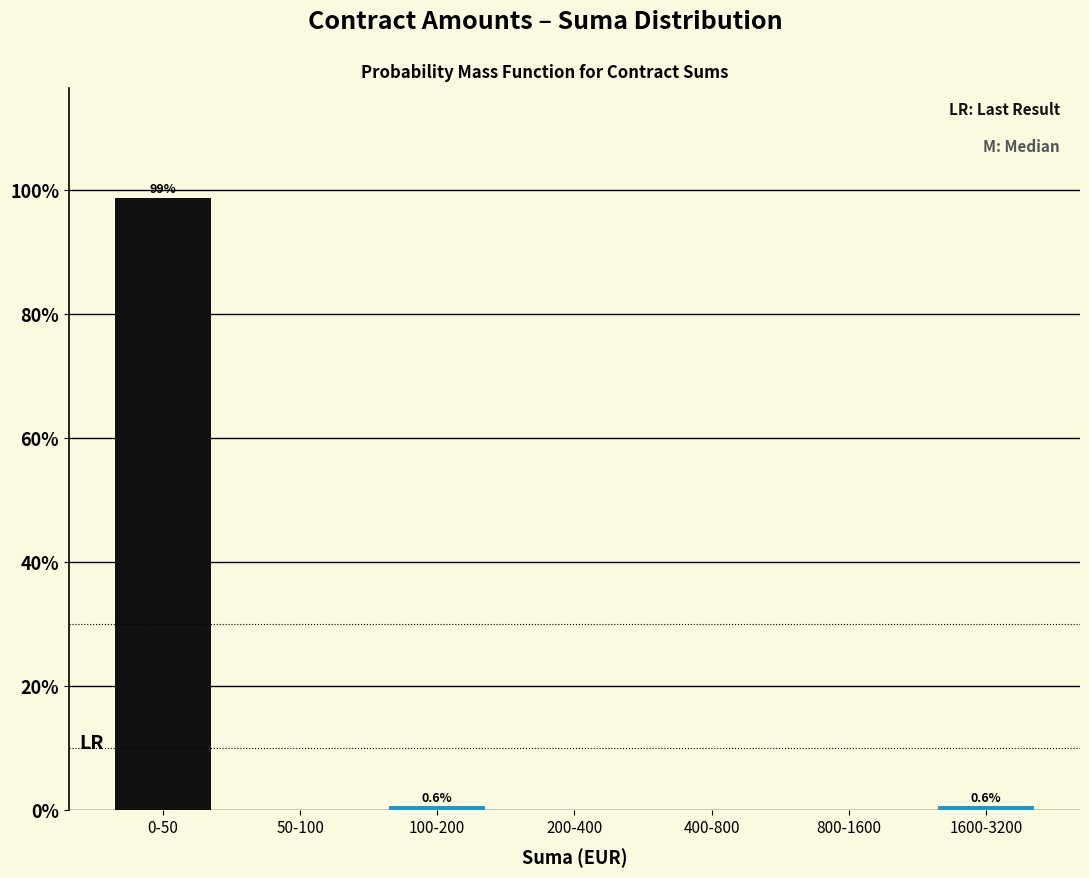

Reading right to left, transcribe all the data shown in this chart.

1600-3200=0.6	800-1600=0.0	400-800=0.0	200-400=0.0	100-200=0.6	50-100=0.0	0-50=98.7